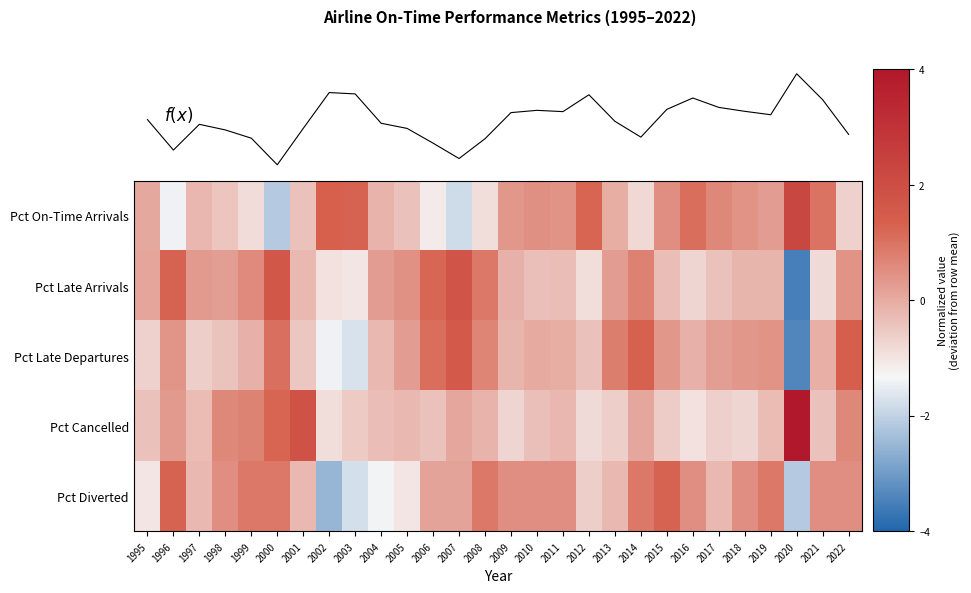

Which has a higher value, 1998 or 2015?

2015